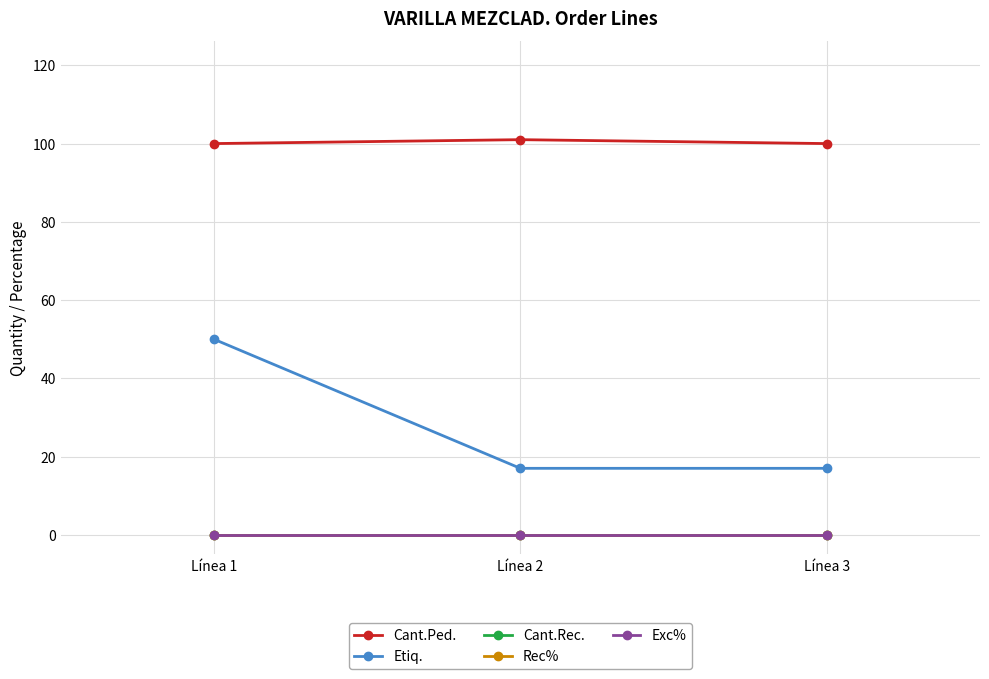

At which category does the chart reach its minimum across all series?

Línea 1